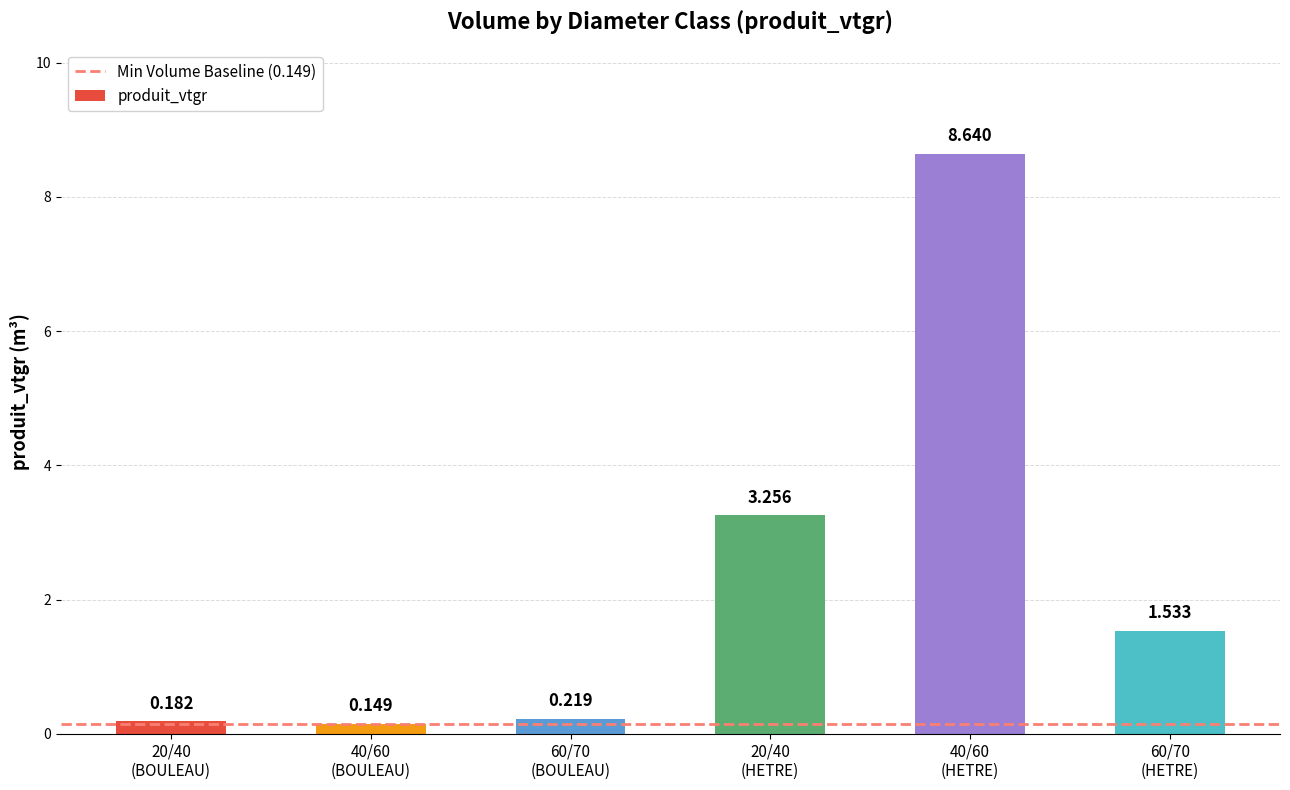

What is the maximum value shown in the chart?

8.6